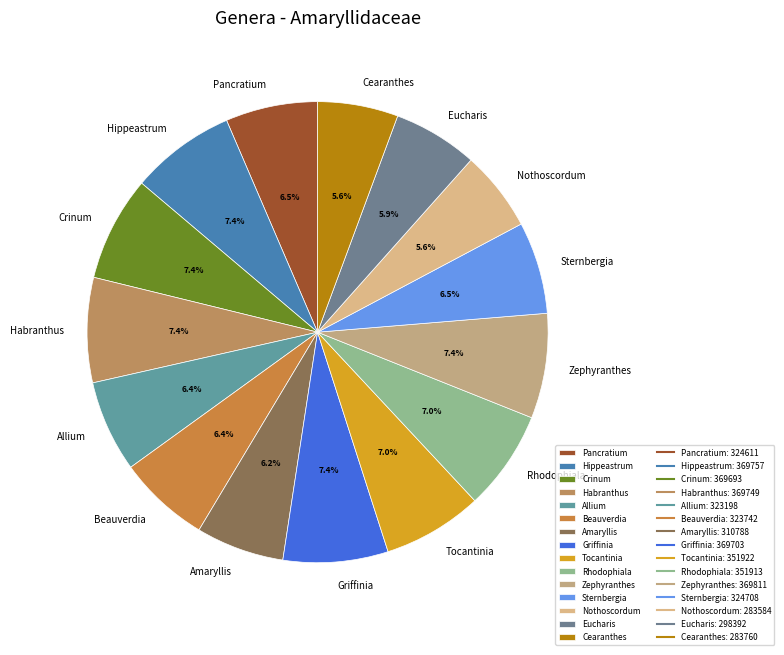

Does Cearanthes account for over 50% of the chart?

No